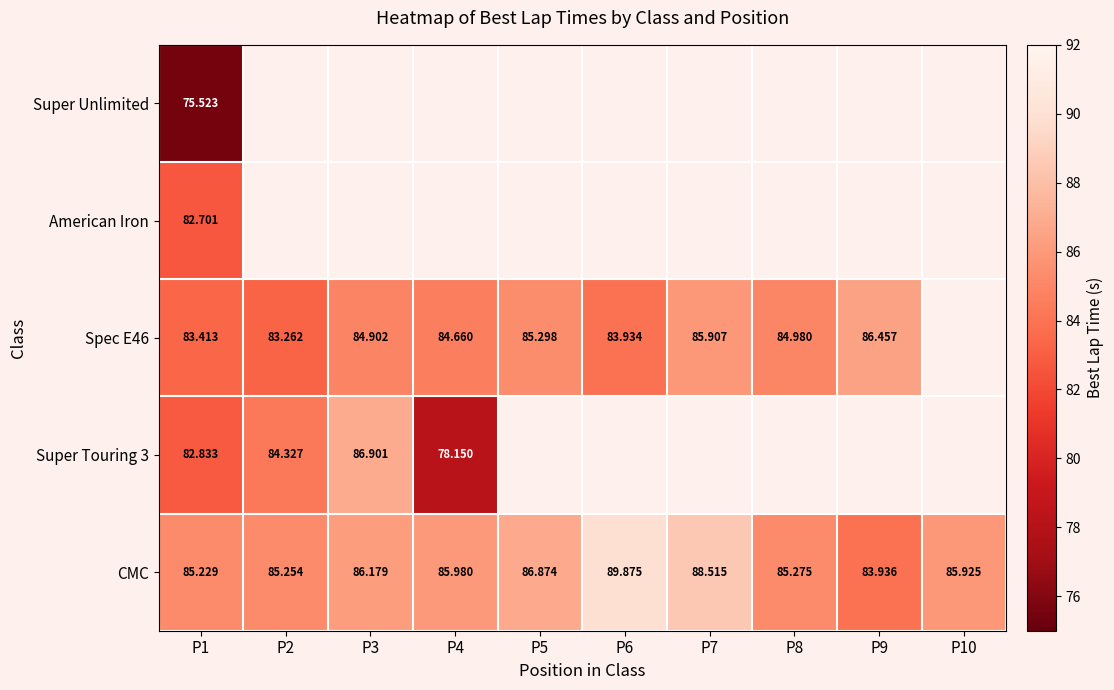

Rank the categories by CMC value from lowest to highest.

P9, P1, P2, P8, P10, P4, P3, P5, P7, P6